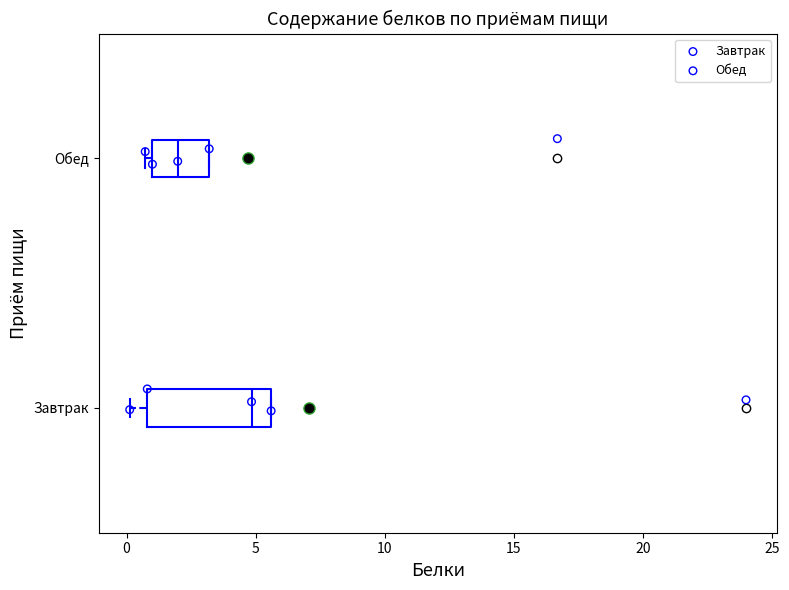

Where is the right edge of the box for Завтрак on the x-axis? The values are not printed on the chart, so give them approximately, as read against the axis.

5.5